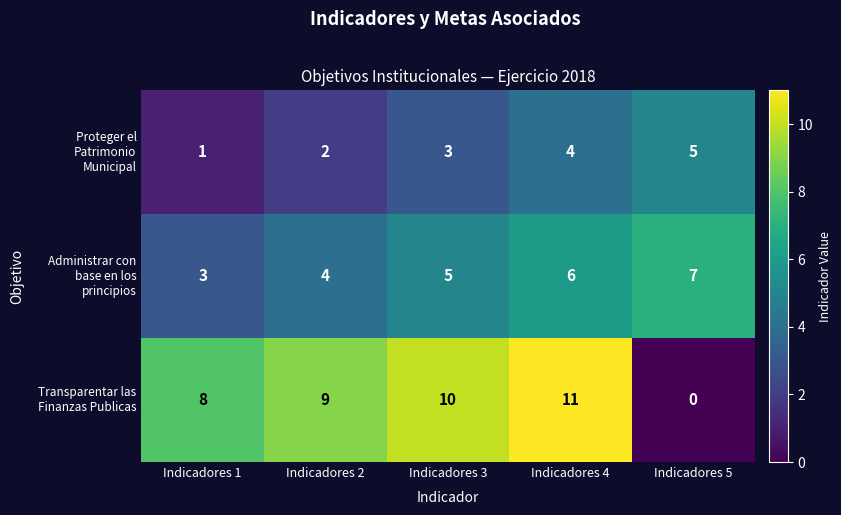

What is the total value across all series at Indicadores 4?

21